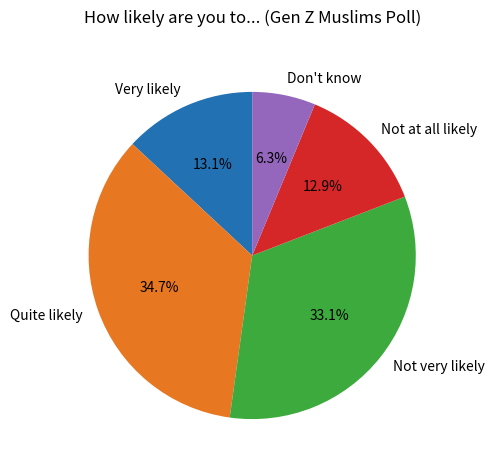

Approximately how many times larger is the value at Not at all likely compared to Very likely?

1.0